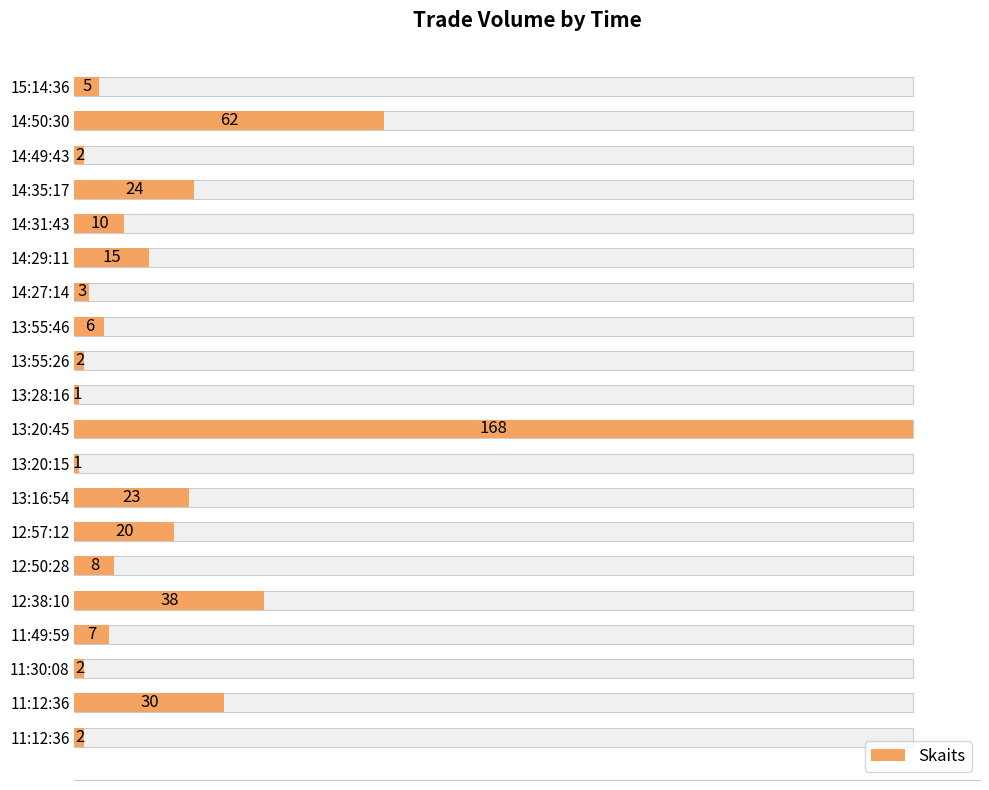

What is the maximum value shown in the chart?

168